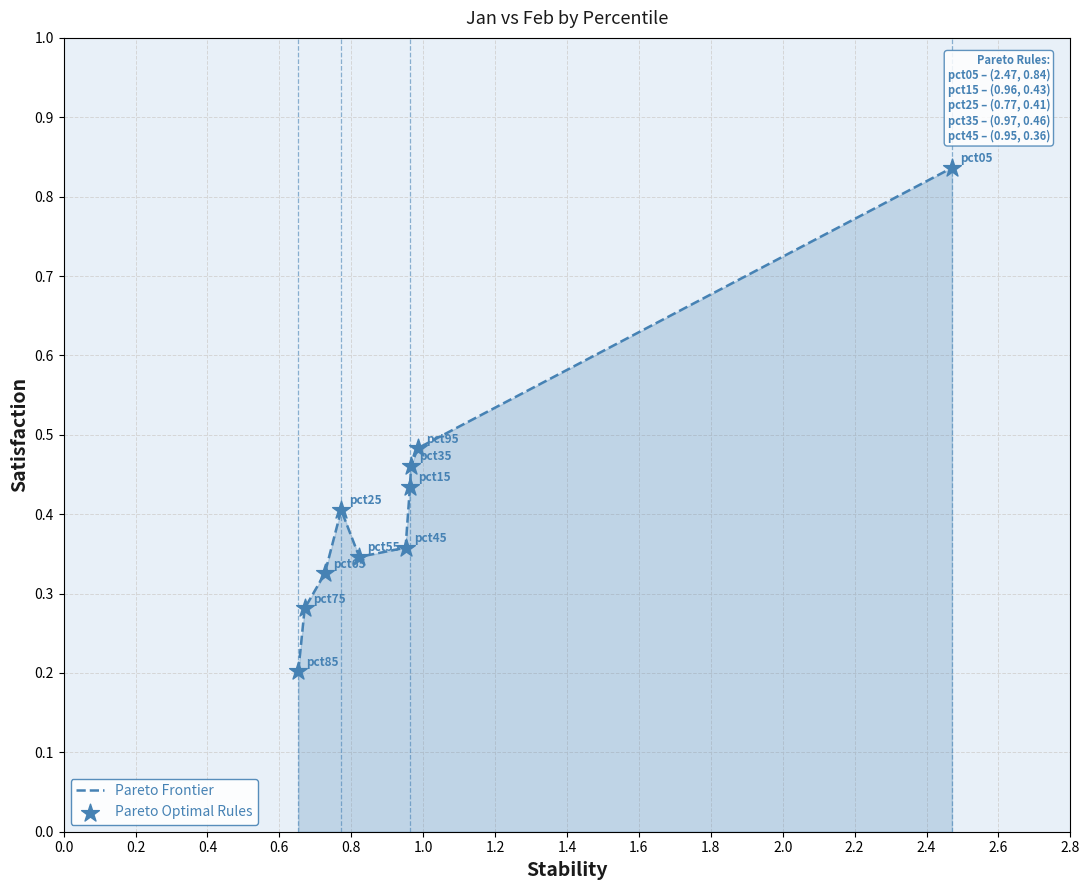

What is the difference between the maximum and minimum values?

0.6